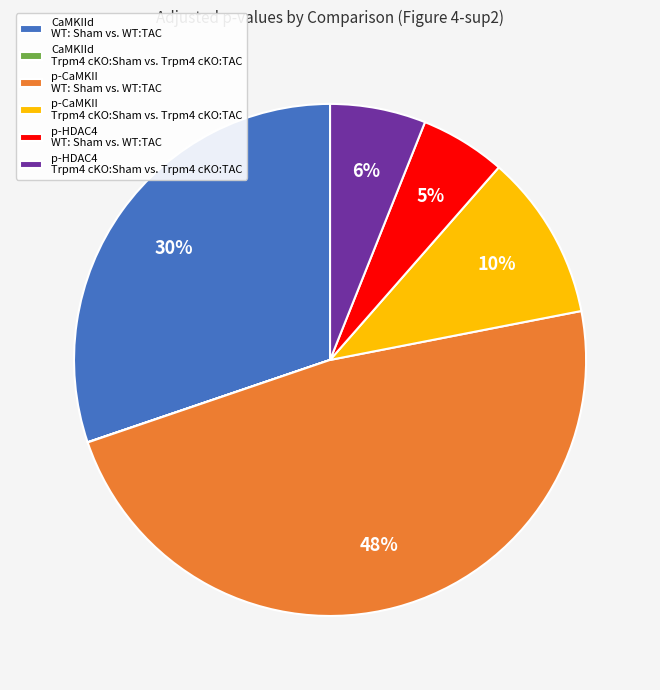

To the nearest percent, what is the average slice percentage?

17%